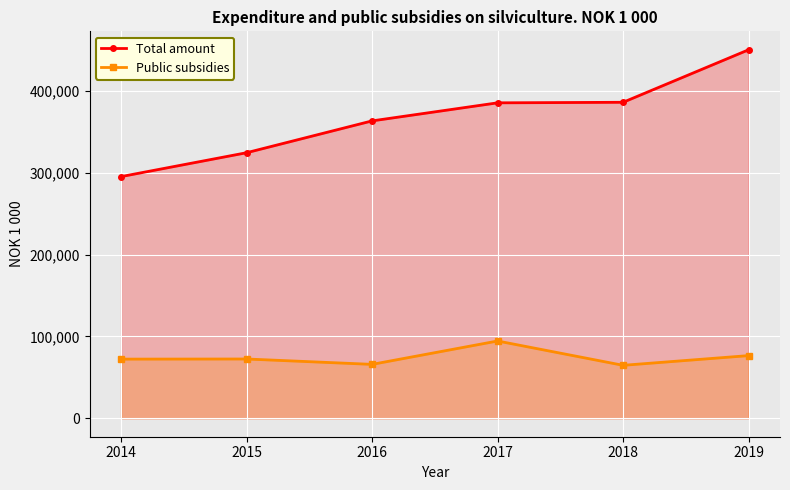

Read the Public subsidies value at 2018.

64734